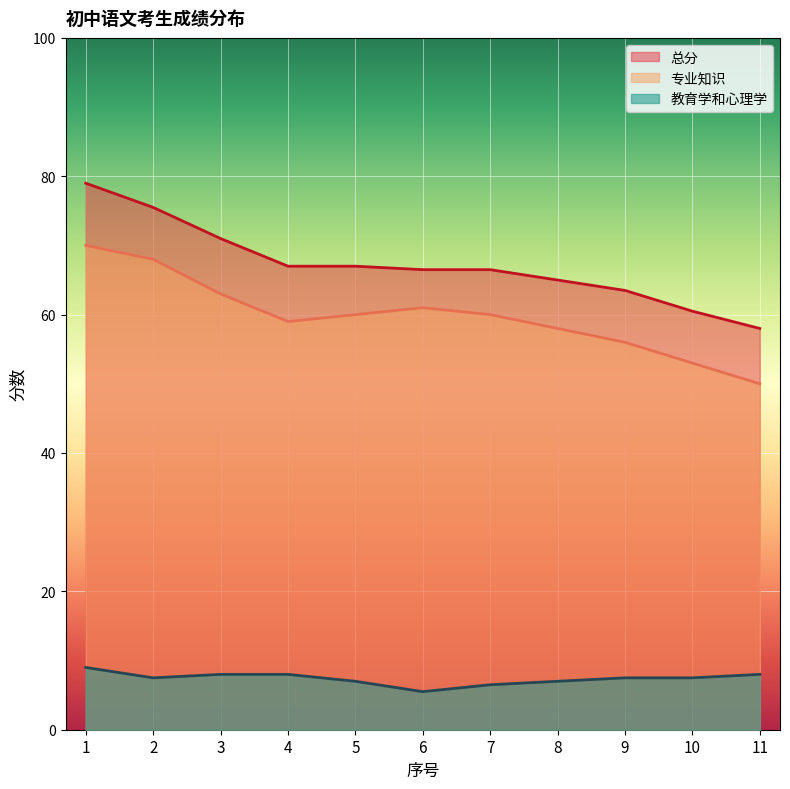

Reading left to right, list all the values displayed in this chart.

教育学和心理学: 9.0	7.5	8.0	8.0	7.0	5.5	6.5	7.0	7.5	7.5	8.0
专业知识: 70.0	68.0	63.0	59.0	60.0	61.0	60.0	58.0	56.0	53.0	50.0
总分: 79.0	75.5	71.0	67.0	67.0	66.5	66.5	65.0	63.5	60.5	58.0